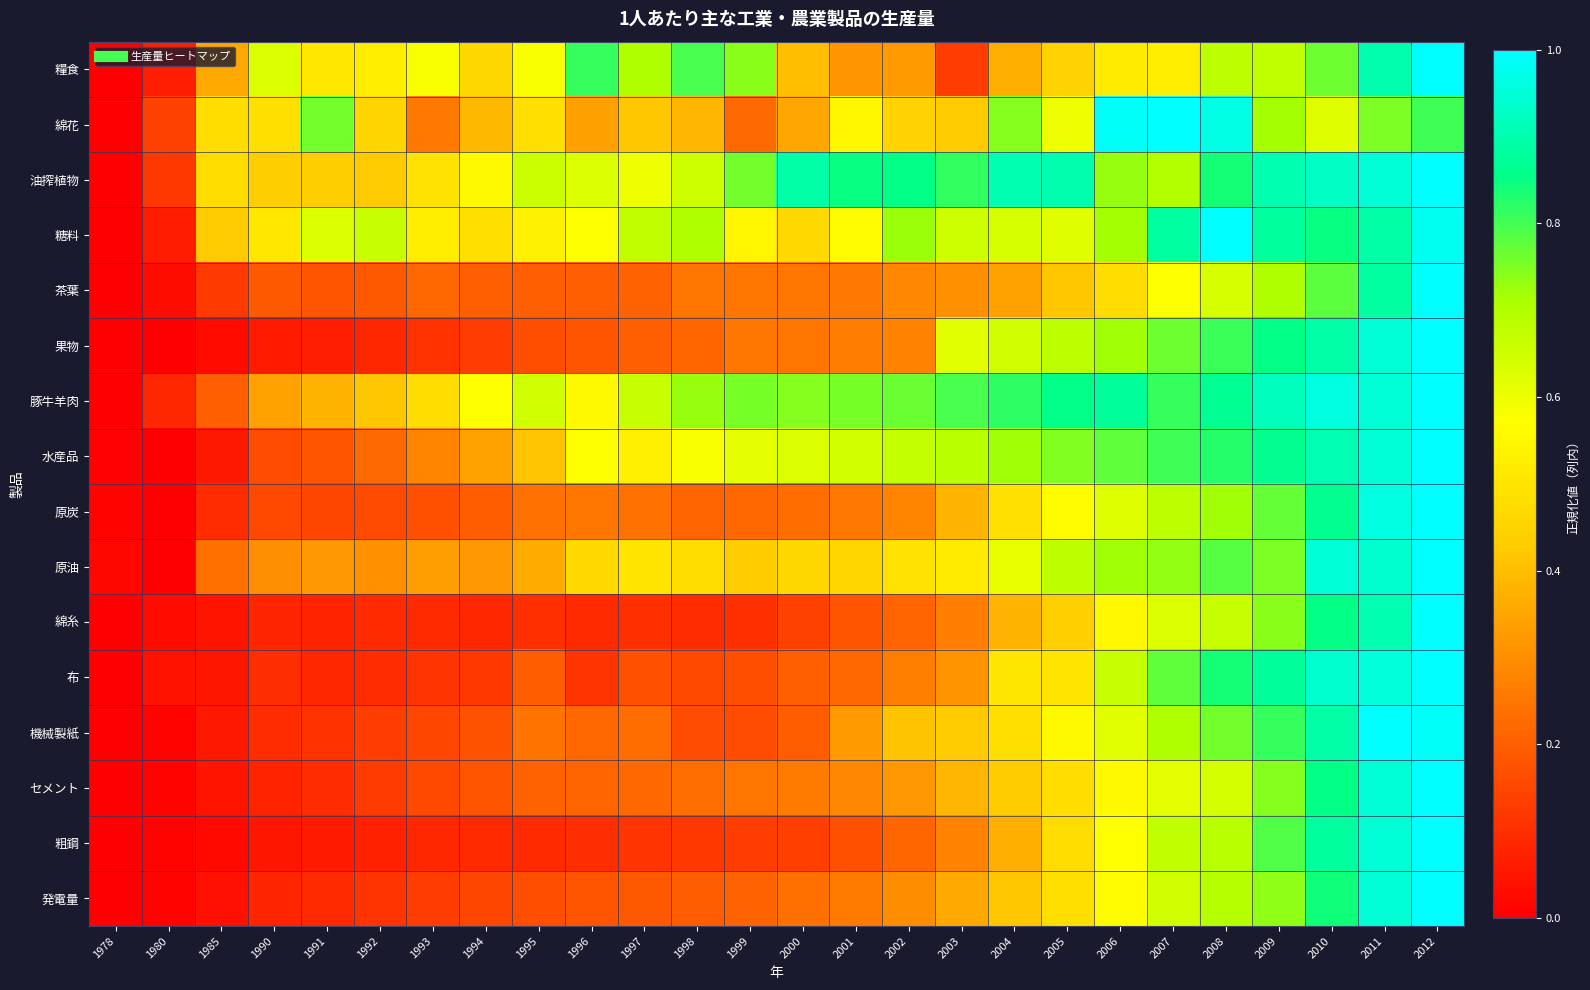

Reading right to left, what are all the values shown in this chart?

糧食: 2012=1.0	2011=0.9	2010=0.8	2009=0.7	2008=0.7	2007=0.5	2006=0.5	2005=0.4	2004=0.4	2003=0.1	2002=0.3	2001=0.3	2000=0.4	1999=0.7	1998=0.8	1997=0.7	1996=0.8	1995=0.6	1994=0.5	1993=0.6	1992=0.5	1991=0.5	1990=0.6	1985=0.4	1980=0.1	1978=0.0
綿花: 2012=0.8	2011=0.8	2010=0.6	2009=0.7	2008=1.0	2007=1.0	2006=1.0	2005=0.6	2004=0.7	2003=0.4	2002=0.4	2001=0.5	2000=0.4	1999=0.2	1998=0.4	1997=0.4	1996=0.3	1995=0.5	1994=0.4	1993=0.3	1992=0.5	1991=0.8	1990=0.5	1985=0.5	1980=0.1	1978=0.0
油搾植物: 2012=1.0	2011=1.0	2010=0.9	2009=0.9	2008=0.8	2007=0.7	2006=0.7	2005=0.9	2004=0.9	2003=0.8	2002=0.9	2001=0.8	2000=0.9	1999=0.8	1998=0.7	1997=0.6	1996=0.6	1995=0.7	1994=0.6	1993=0.5	1992=0.4	1991=0.4	1990=0.4	1985=0.5	1980=0.1	1978=0.0
糖料: 2012=1.0	2011=0.9	2010=0.8	2009=0.9	2008=1.0	2007=0.9	2006=0.7	2005=0.6	2004=0.6	2003=0.7	2002=0.7	2001=0.6	2000=0.5	1999=0.5	1998=0.7	1997=0.7	1996=0.6	1995=0.5	1994=0.5	1993=0.5	1992=0.7	1991=0.6	1990=0.5	1985=0.4	1980=0.1	1978=0.0
茶葉: 2012=1.0	2011=0.9	2010=0.8	2009=0.7	2008=0.6	2007=0.6	2006=0.5	2005=0.4	2004=0.3	2003=0.3	2002=0.3	2001=0.3	2000=0.2	1999=0.2	1998=0.2	1997=0.2	1996=0.2	1995=0.2	1994=0.2	1993=0.2	1992=0.2	1991=0.2	1990=0.2	1985=0.1	1980=0.0	1978=0.0
果物: 2012=1.0	2011=0.9	2010=0.9	2009=0.9	2008=0.8	2007=0.8	2006=0.7	2005=0.7	2004=0.7	2003=0.6	2002=0.3	2001=0.3	2000=0.2	1999=0.3	1998=0.2	1997=0.2	1996=0.2	1995=0.2	1994=0.1	1993=0.1	1992=0.1	1991=0.1	1990=0.1	1985=0.0	1980=0.0	1978=0.0
豚牛羊肉: 2012=1.0	2011=0.9	2010=1.0	2009=0.9	2008=0.9	2007=0.8	2006=0.9	2005=0.9	2004=0.8	2003=0.8	2002=0.8	2001=0.8	2000=0.7	1999=0.8	1998=0.7	1997=0.7	1996=0.6	1995=0.7	1994=0.6	1993=0.5	1992=0.4	1991=0.4	1990=0.3	1985=0.2	1980=0.1	1978=0.0
水産品: 2012=1.0	2011=0.9	2010=0.9	2009=0.9	2008=0.8	2007=0.8	2006=0.8	2005=0.7	2004=0.7	2003=0.7	2002=0.7	2001=0.6	2000=0.6	1999=0.6	1998=0.6	1997=0.5	1996=0.6	1995=0.4	1994=0.3	1993=0.3	1992=0.2	1991=0.2	1990=0.2	1985=0.1	1980=0.0	1978=0.0
原炭: 2012=1.0	2011=1.0	2010=0.9	2009=0.8	2008=0.7	2007=0.7	2006=0.6	2005=0.6	2004=0.5	2003=0.4	2002=0.3	2001=0.3	2000=0.2	1999=0.2	1998=0.2	1997=0.2	1996=0.3	1995=0.2	1994=0.2	1993=0.2	1992=0.2	1991=0.1	1990=0.2	1985=0.1	1980=0.0	1978=0.0
原油: 2012=1.0	2011=0.9	2010=0.9	2009=0.8	2008=0.8	2007=0.7	2006=0.7	2005=0.7	2004=0.6	2003=0.5	2002=0.5	2001=0.5	2000=0.5	1999=0.4	1998=0.5	1997=0.5	1996=0.5	1995=0.4	1994=0.3	1993=0.3	1992=0.3	1991=0.3	1990=0.3	1985=0.2	1980=0.0	1978=0.0
綿糸: 2012=1.0	2011=0.9	2010=0.9	2009=0.7	2008=0.7	2007=0.6	2006=0.6	2005=0.4	2004=0.4	2003=0.3	2002=0.2	2001=0.2	2000=0.1	1999=0.1	1998=0.1	1997=0.1	1996=0.1	1995=0.1	1994=0.1	1993=0.1	1992=0.1	1991=0.1	1990=0.1	1985=0.0	1980=0.0	1978=0.0
布: 2012=1.0	2011=1.0	2010=0.9	2009=0.9	2008=0.8	2007=0.8	2006=0.7	2005=0.5	2004=0.5	2003=0.3	2002=0.3	2001=0.2	2000=0.2	1999=0.2	1998=0.2	1997=0.2	1996=0.1	1995=0.2	1994=0.1	1993=0.1	1992=0.1	1991=0.1	1990=0.1	1985=0.0	1980=0.0	1978=0.0
機械製紙: 2012=1.0	2011=1.0	2010=0.9	2009=0.8	2008=0.8	2007=0.7	2006=0.6	2005=0.6	2004=0.5	2003=0.4	2002=0.4	2001=0.3	2000=0.2	1999=0.2	1998=0.2	1997=0.2	1996=0.2	1995=0.2	1994=0.2	1993=0.2	1992=0.1	1991=0.1	1990=0.1	1985=0.1	1980=0.0	1978=0.0
セメント: 2012=1.0	2011=1.0	2010=0.9	2009=0.7	2008=0.6	2007=0.6	2006=0.6	2005=0.5	2004=0.4	2003=0.4	2002=0.3	2001=0.3	2000=0.3	1999=0.2	1998=0.2	1997=0.2	1996=0.2	1995=0.2	1994=0.2	1993=0.2	1992=0.1	1991=0.1	1990=0.1	1985=0.0	1980=0.0	1978=0.0
粗鋼: 2012=1.0	2011=0.9	2010=0.9	2009=0.8	2008=0.7	2007=0.7	2006=0.6	2005=0.5	2004=0.4	2003=0.3	2002=0.2	2001=0.2	2000=0.1	1999=0.1	1998=0.1	1997=0.1	1996=0.1	1995=0.1	1994=0.1	1993=0.1	1992=0.1	1991=0.1	1990=0.1	1985=0.0	1980=0.0	1978=0.0
発電量: 2012=1.0	2011=0.9	2010=0.8	2009=0.7	2008=0.7	2007=0.6	2006=0.6	2005=0.5	2004=0.4	2003=0.4	2002=0.3	2001=0.3	2000=0.2	1999=0.2	1998=0.2	1997=0.2	1996=0.2	1995=0.2	1994=0.1	1993=0.1	1992=0.1	1991=0.1	1990=0.1	1985=0.0	1980=0.0	1978=0.0